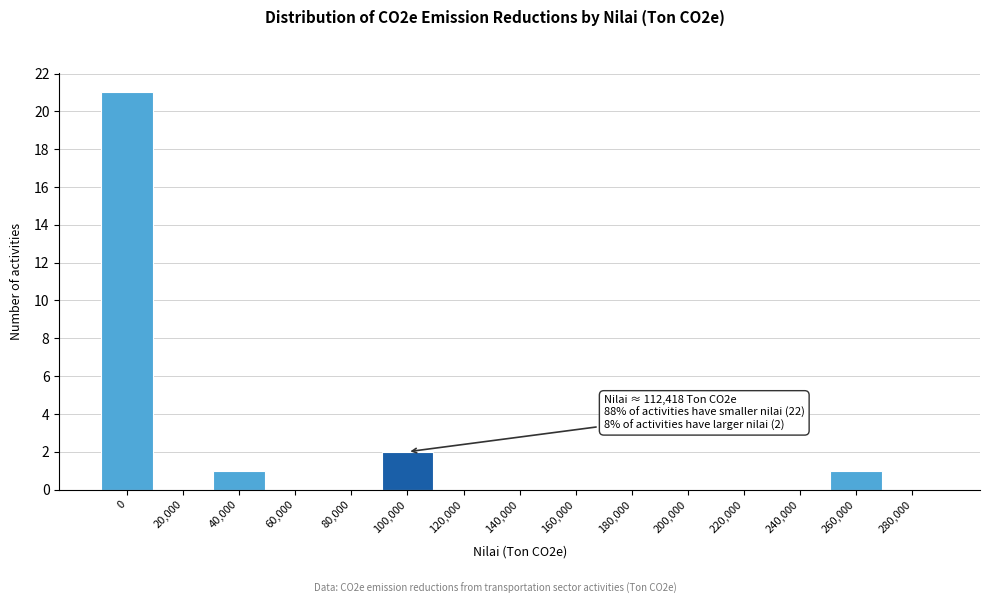

Reading right to left, what are all the values shown in this chart?

280,000=0	260,000=1	240,000=0	220,000=0	200,000=0	180,000=0	160,000=0	140,000=0	120,000=0	100,000=2	80,000=0	60,000=0	40,000=1	20,000=0	0=21